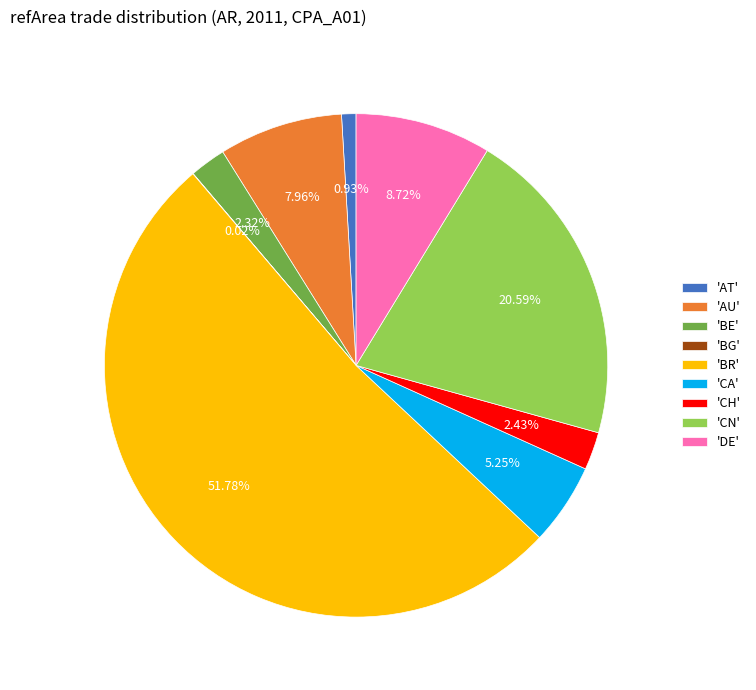

Does any single category account for the majority?

Yes